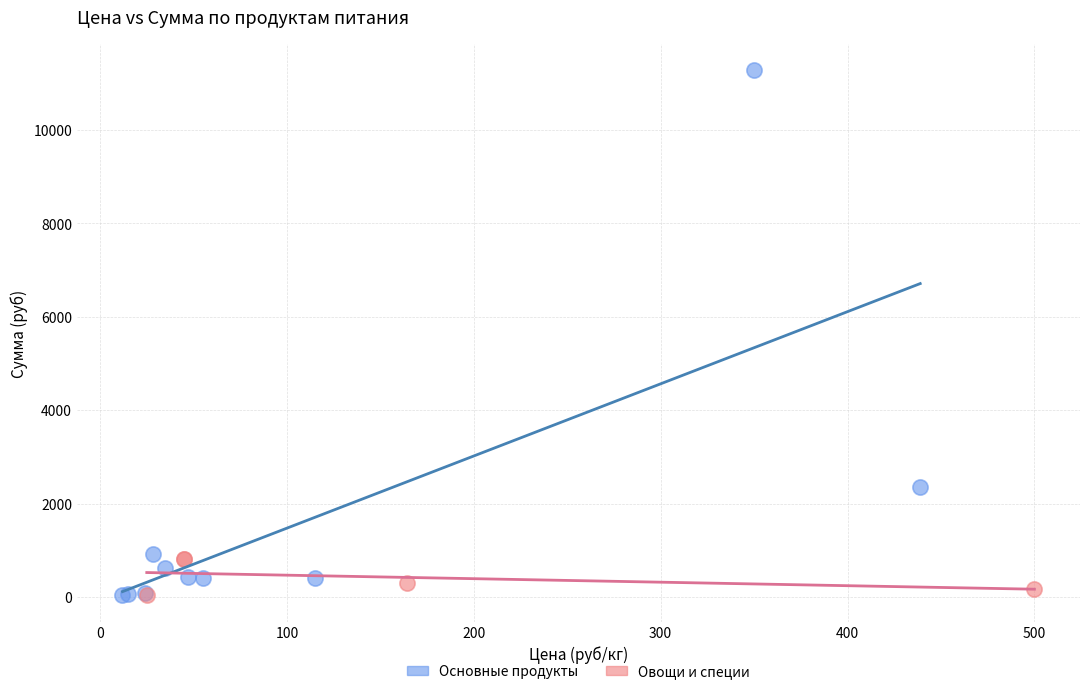

Which series has the widest spread of Y values?

Основные продукты